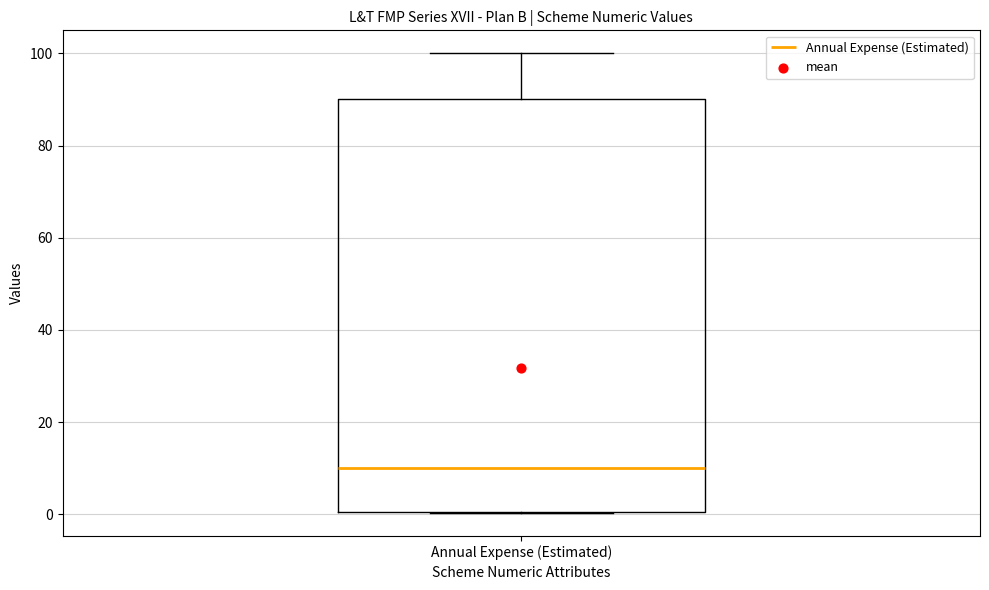

Transcribe this box plot: give where the median line is, the range the box spans, and where the two whiskers end, as read against the y-axis. The values are not printed on the chart, so give them approximately, as read against the axis.

median 10, box 0 to 90, whiskers 0 to 100